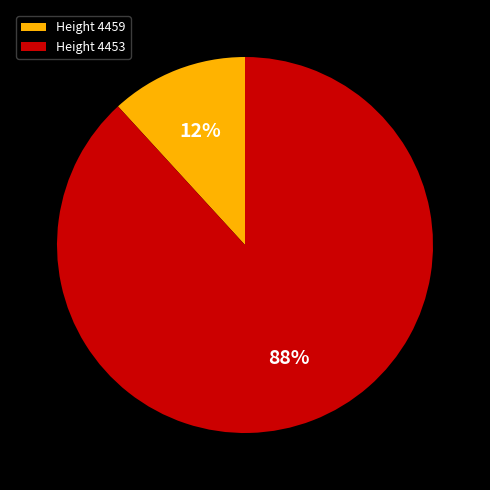

Count the number of slices in the pie.

2